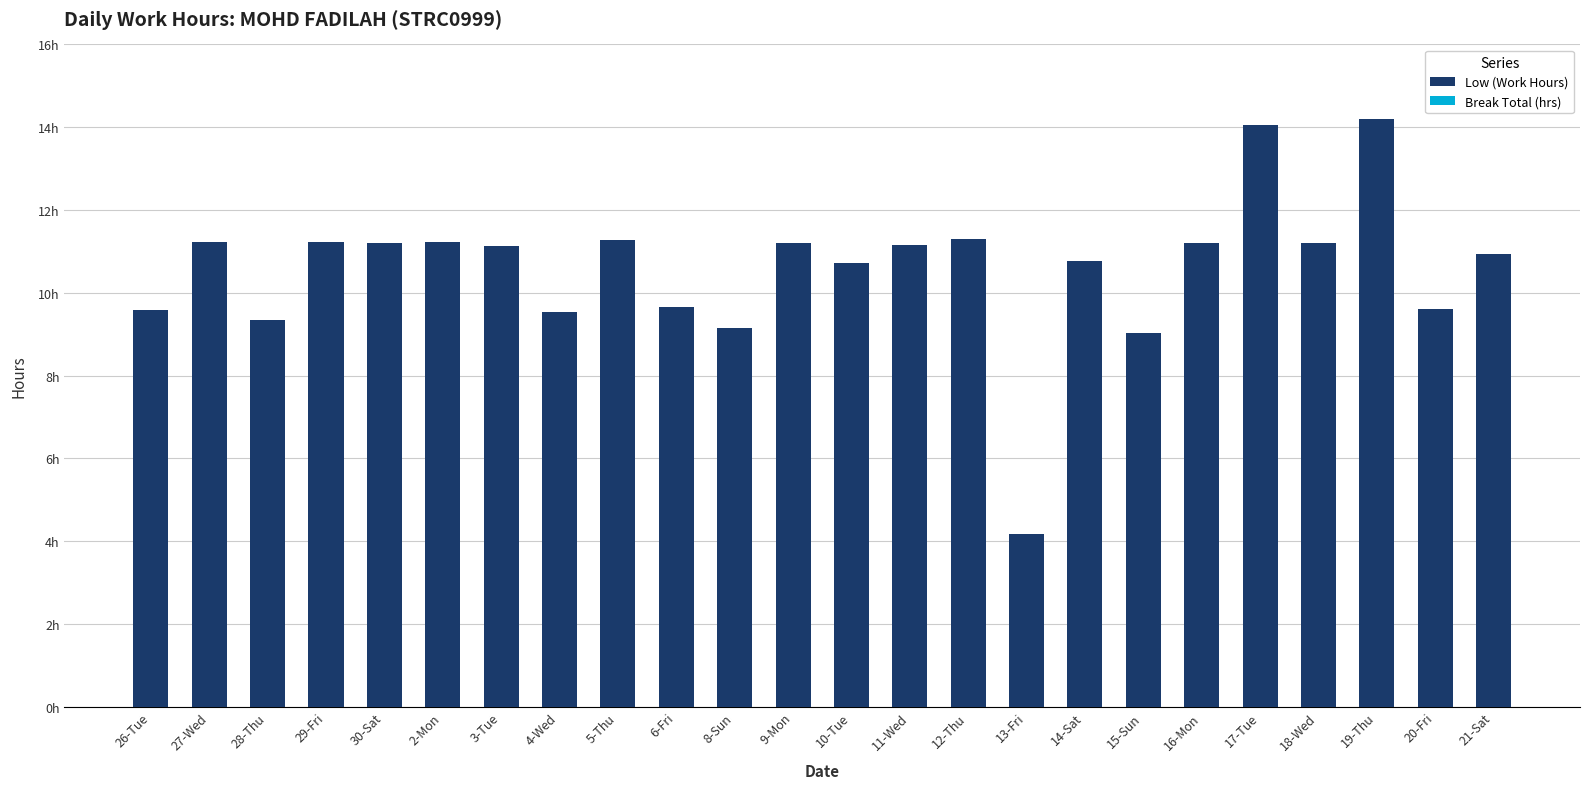

Does the chart contain any negative values?

No